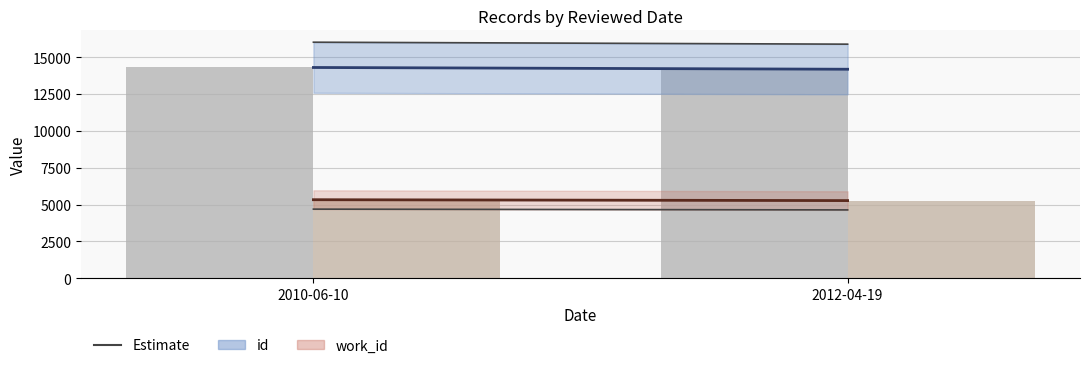

Reading left to right, transcribe all the data shown in this chart.

id: 2010-06-10=14302	2012-04-19=14183
work_id: 2010-06-10=5328	2012-04-19=5268